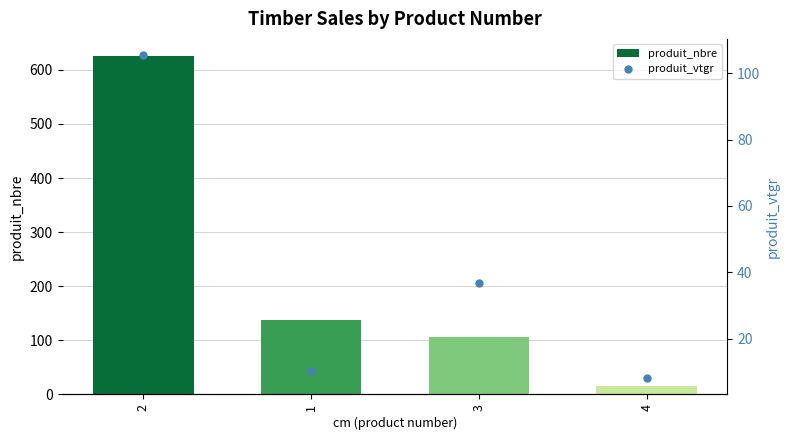

At how many categories does at least one series exceed 546?

1